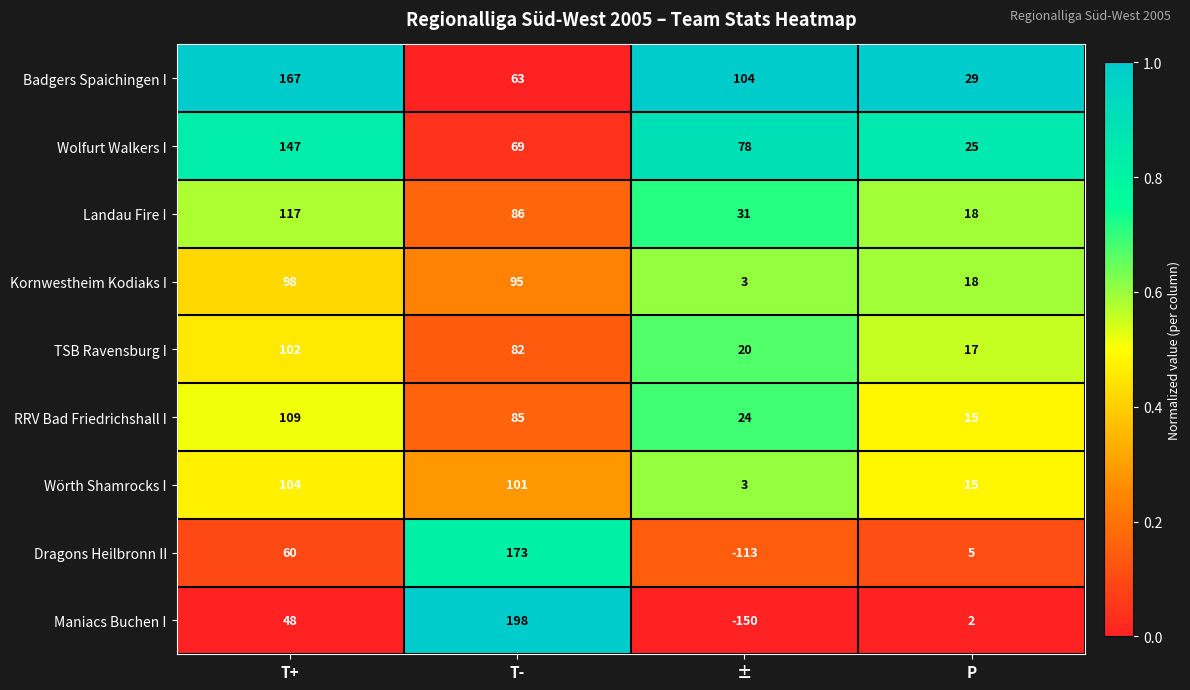

What is the difference between the highest and lowest values at P?

27